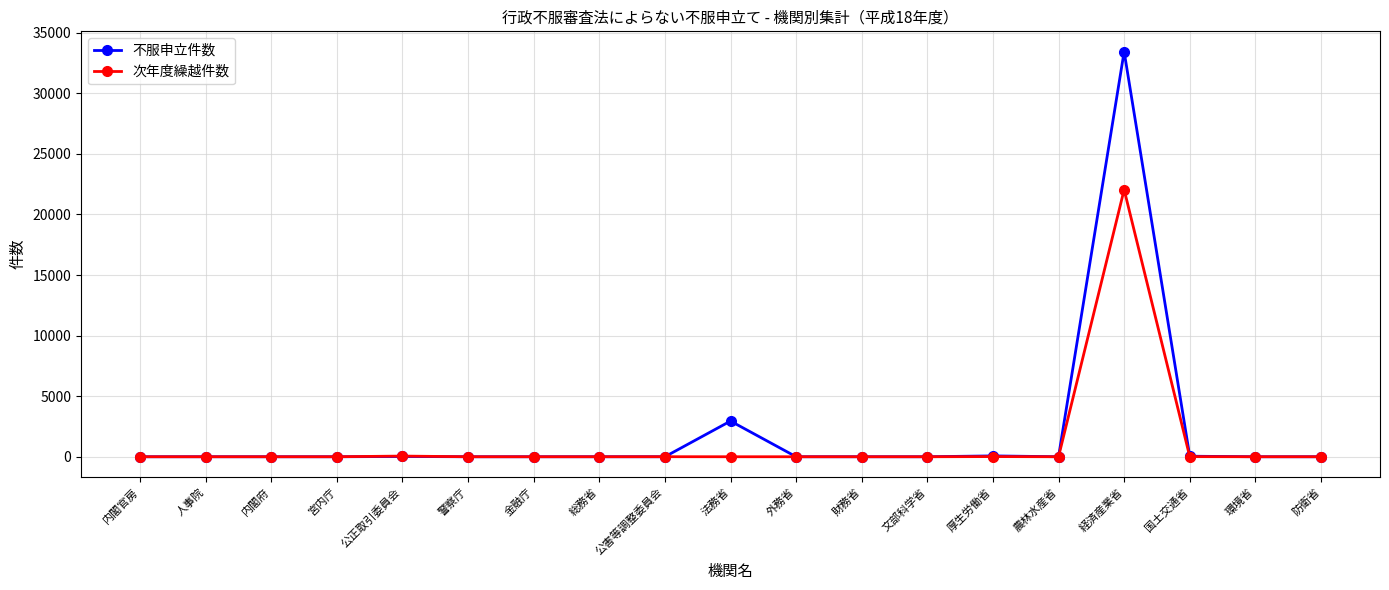

True or false: 不服申立件数 has a value of 2946 at 法務省.

True